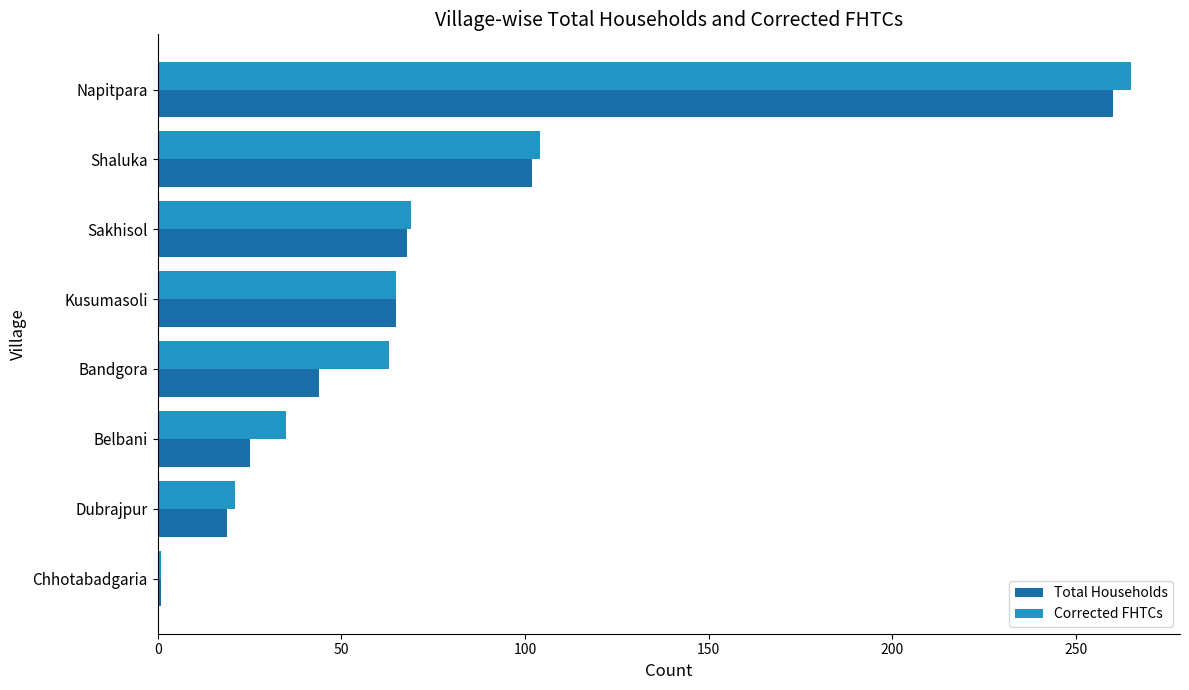

At which label is Total Households closest to 130?

Shaluka